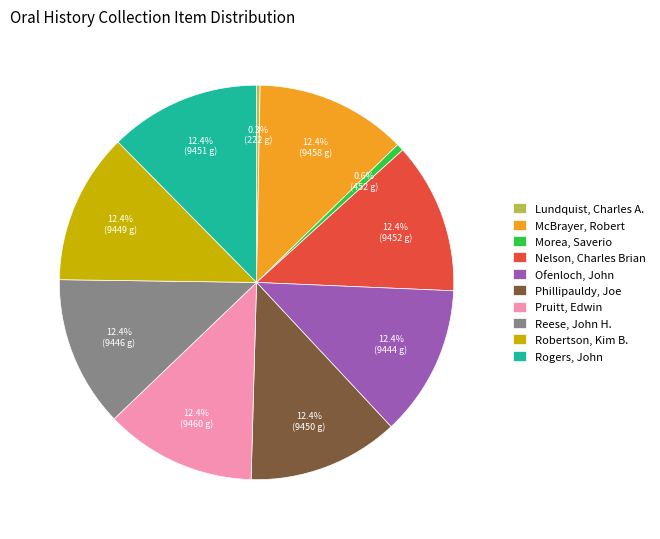

Do Pruitt, Edwin and Reese, John H. together represent more than half of the pie?

No